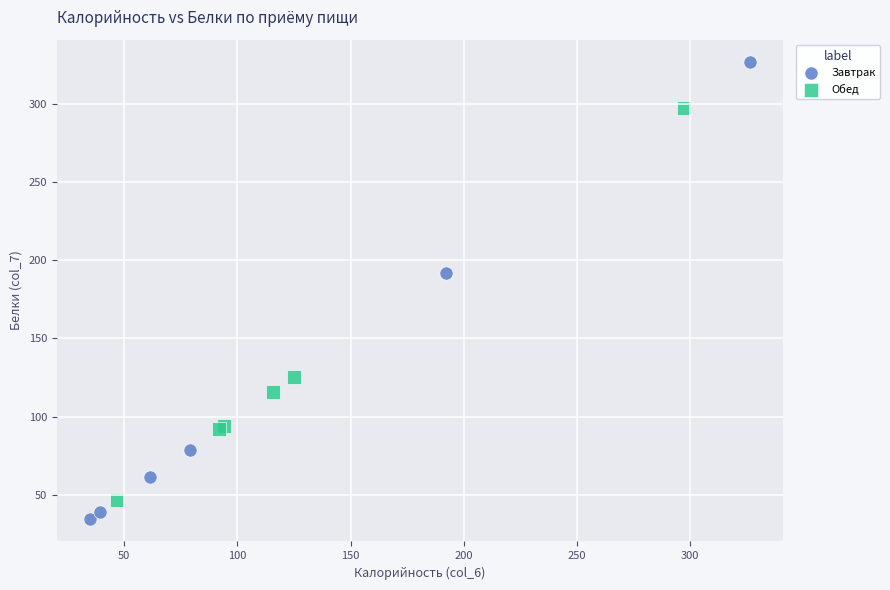

Which series has the largest Y range (max minus min)?

Завтрак